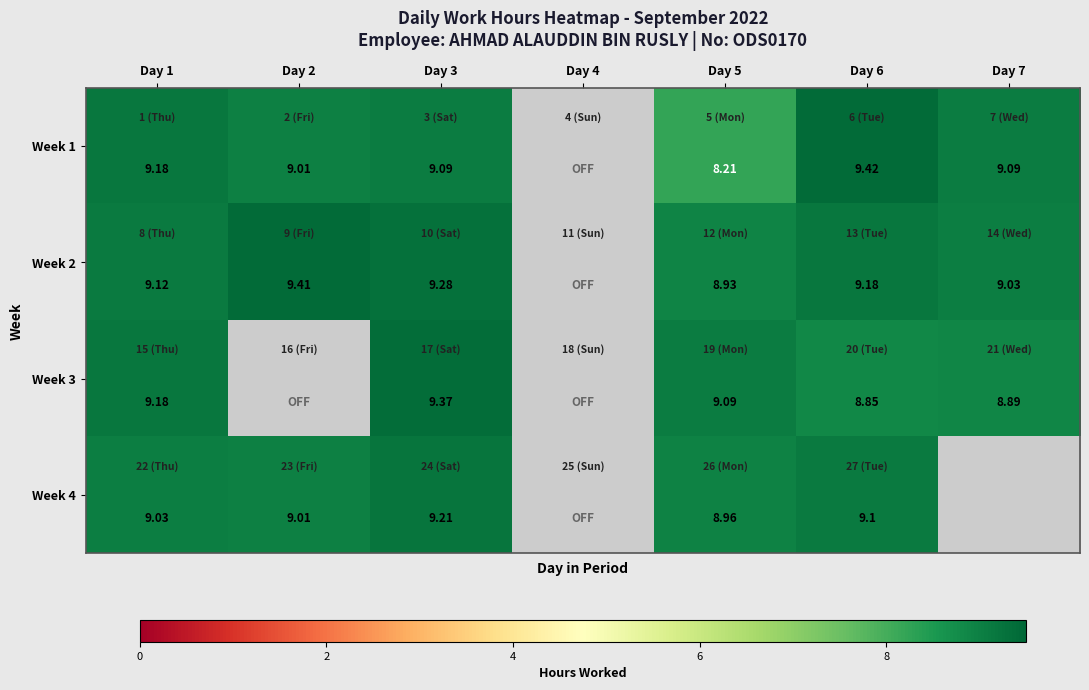

Is the value of Week 2 at Day 1 greater than the value of Week 4 at Day 2?

Yes